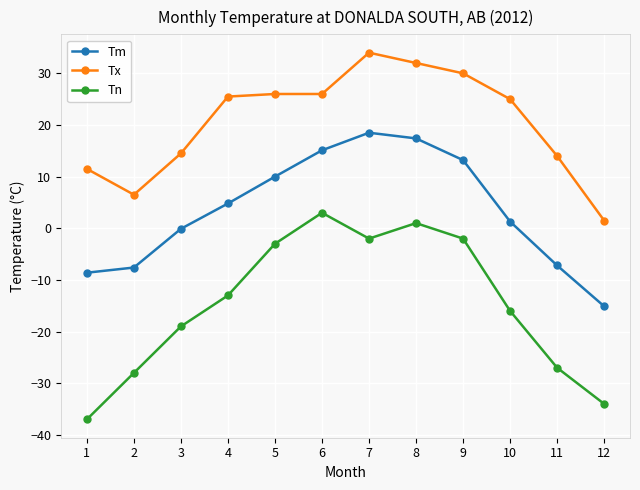

What is the difference between the highest and lowest values at 5?

29.0